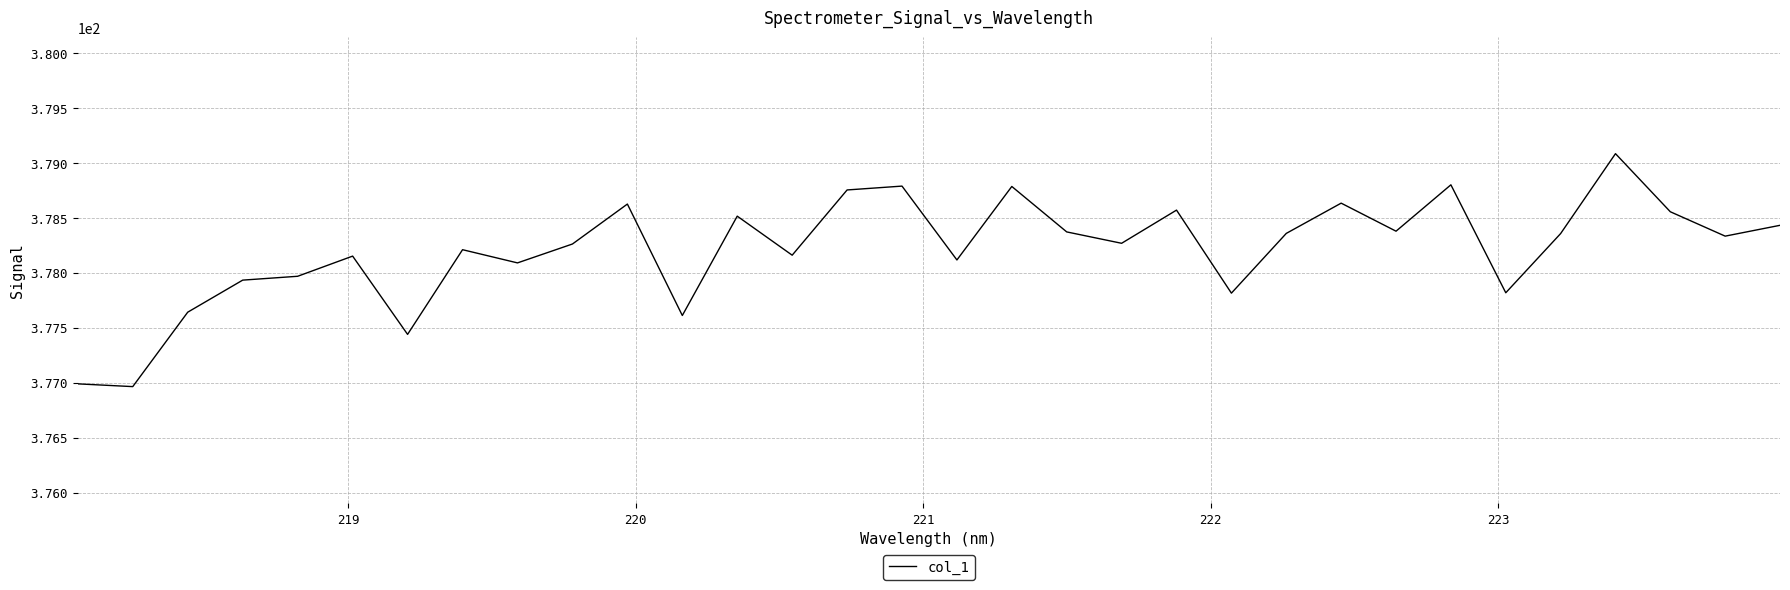

True or false: the data has more than 1 interior local peaks.

True